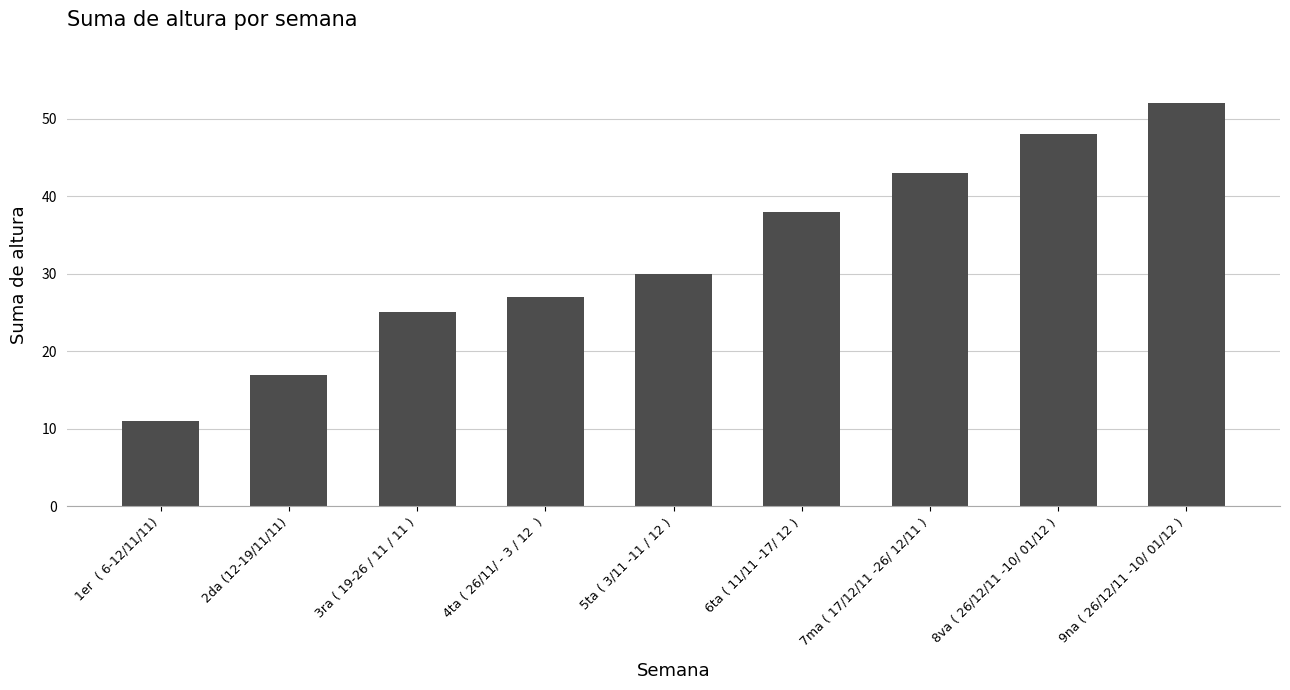

Which category has the lowest value across all series?

1er  ( 6-12/11/11)